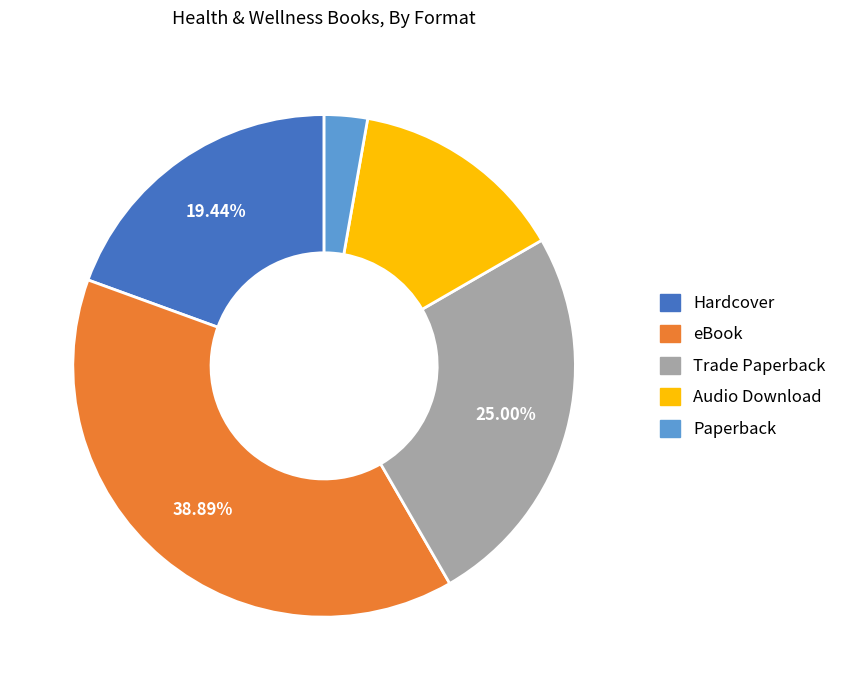

Which category has the biggest portion of the pie?

eBook